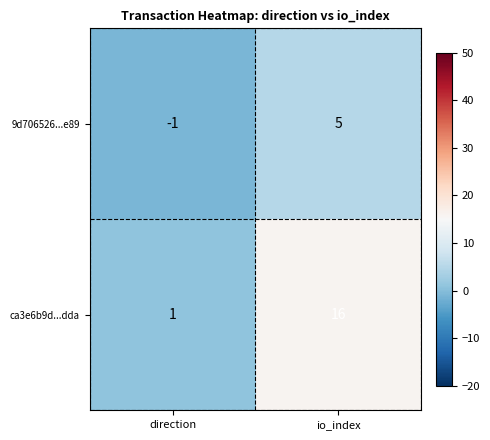

What is the difference between the maximum and minimum values in the ca3e6b9d...dda series?

15